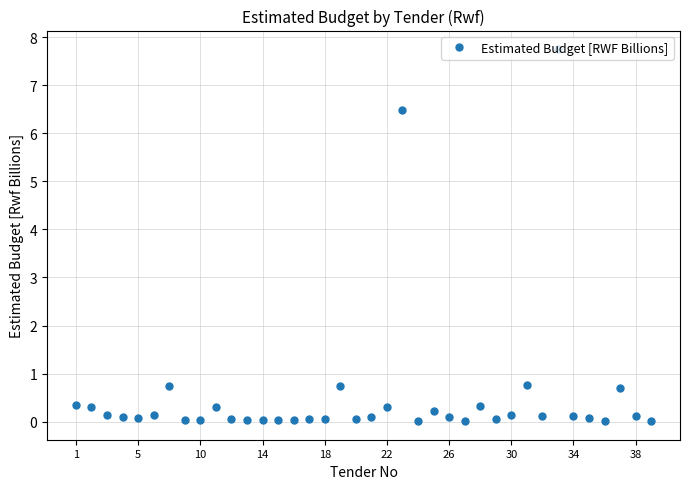

What is the greatest value displayed?

7.8